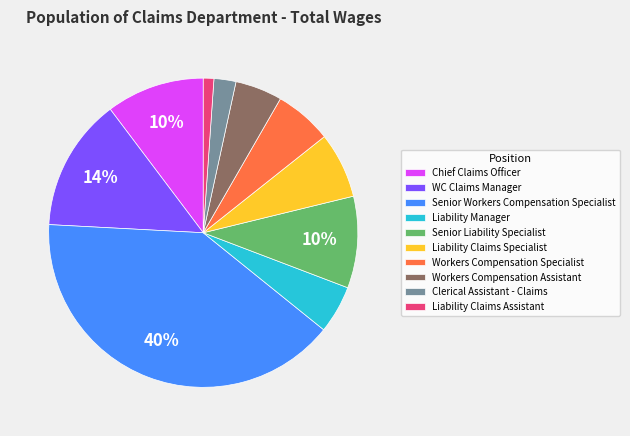

Does Liability Manager account for over 50% of the chart?

No